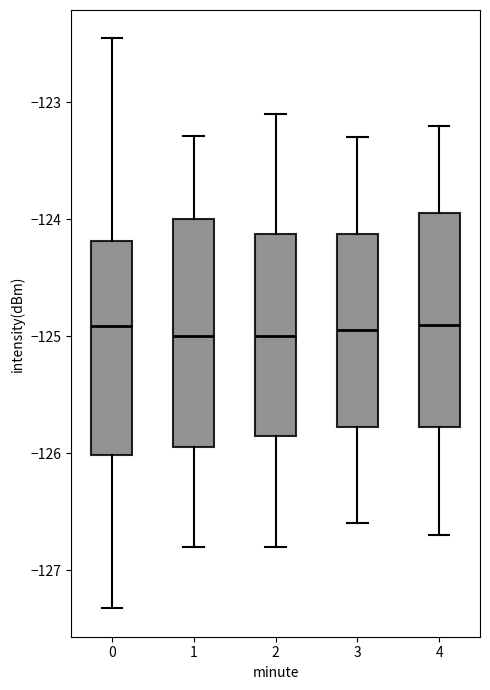

Where does the median line of the box at x = 3 sit on the y-axis? The values are not printed on the chart, so give them approximately, as read against the axis.

-124.9